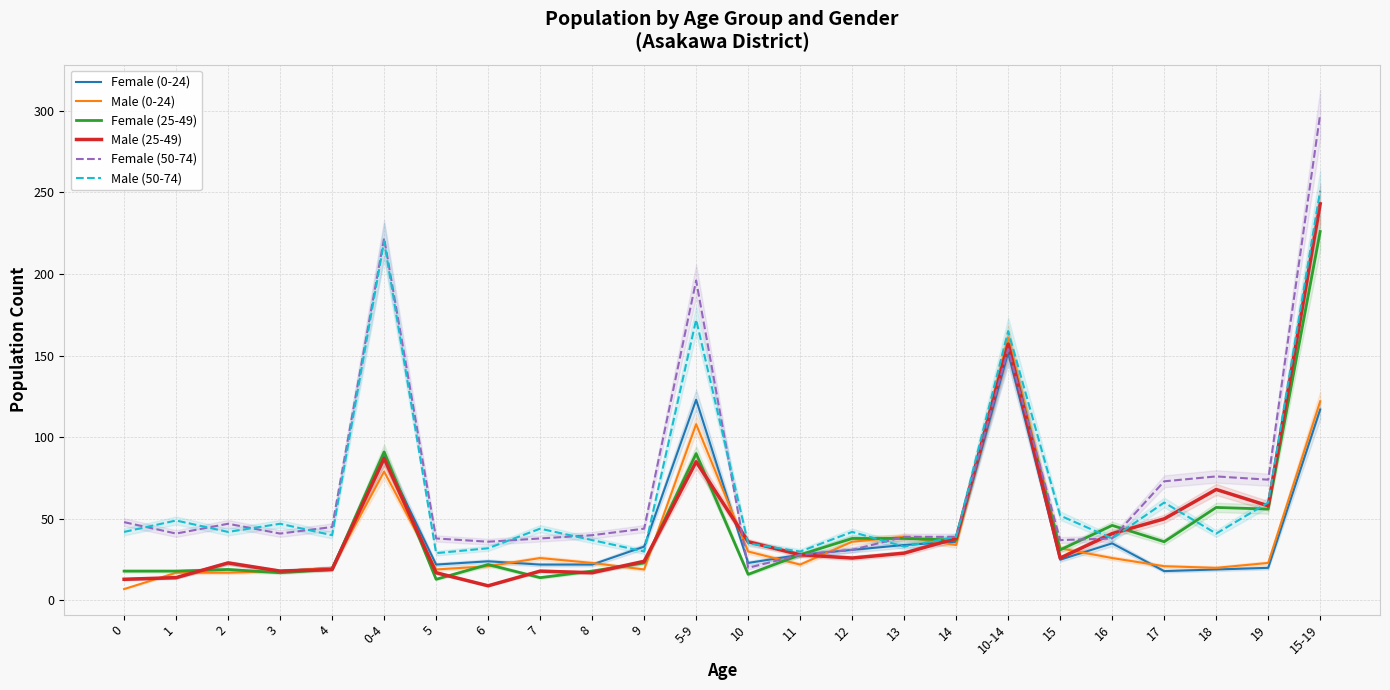

What is the label of the 18th point from the right?

5